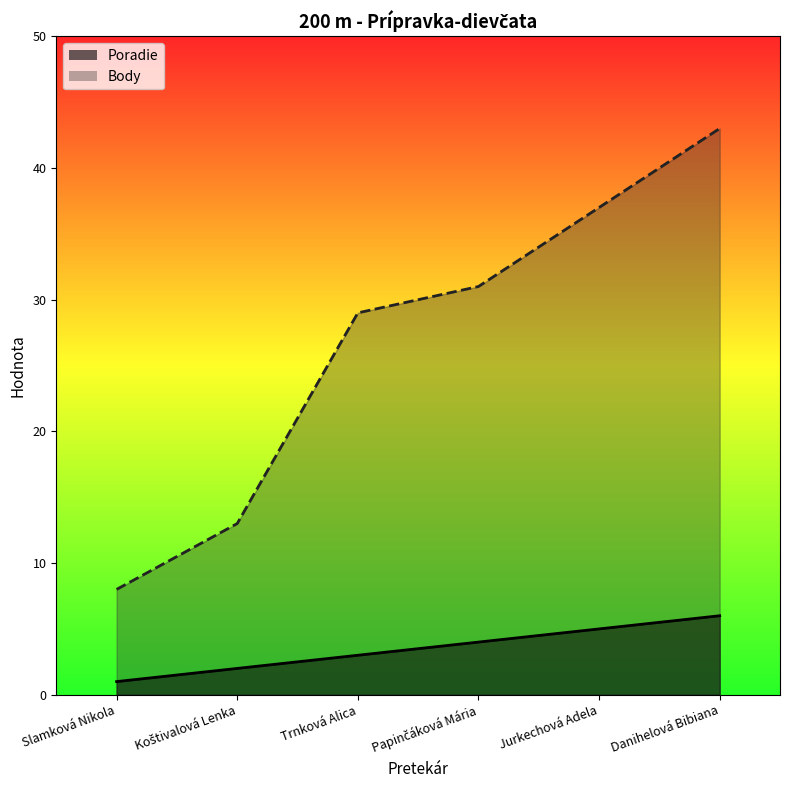

At which label does Body first exceed 31?

Jurkechová Adela